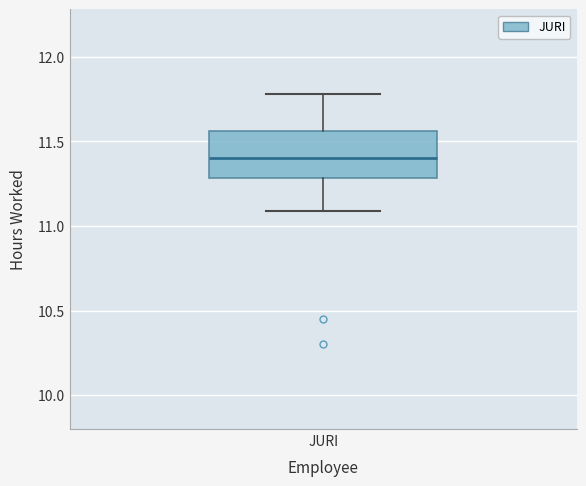

Where is the upper edge of the box for JURI on the y-axis? The values are not printed on the chart, so give them approximately, as read against the axis.

11.55